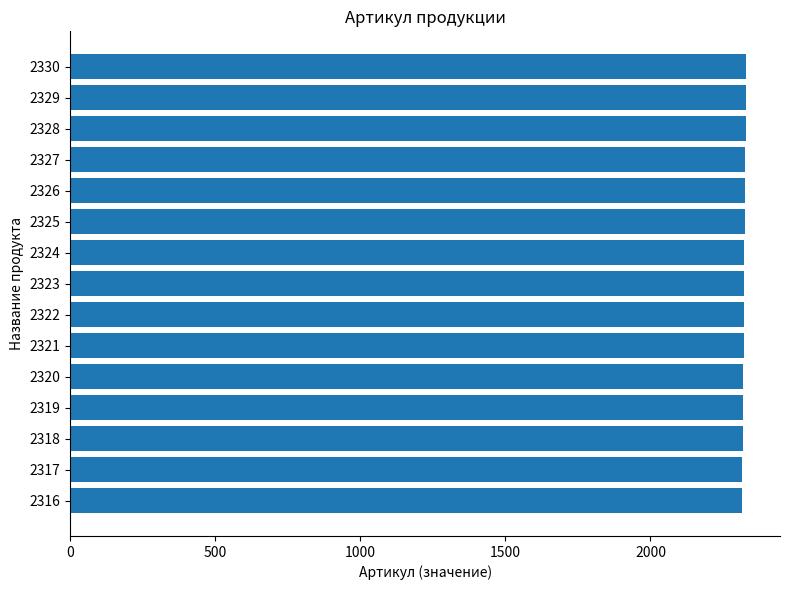

How many bars are there in total?

15